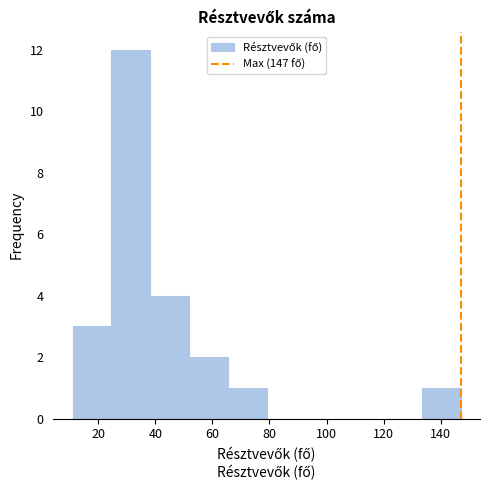

Reading left to right, list every bar in this chart as the range it spans on the x-axis followed by its height. Neither the bar edges nor the heights are printed on the chart, so give them approximately, as read against the axes.

11.0 to 24.6: 3
24.6 to 38.2: 12
38.2 to 51.8: 4
51.8 to 65.4: 2
65.4 to 79.0: 1
79.0 to 92.6: 0
92.6 to 106.2: 0
106.2 to 119.8: 0
119.8 to 133.4: 0
133.4 to 147.0: 1